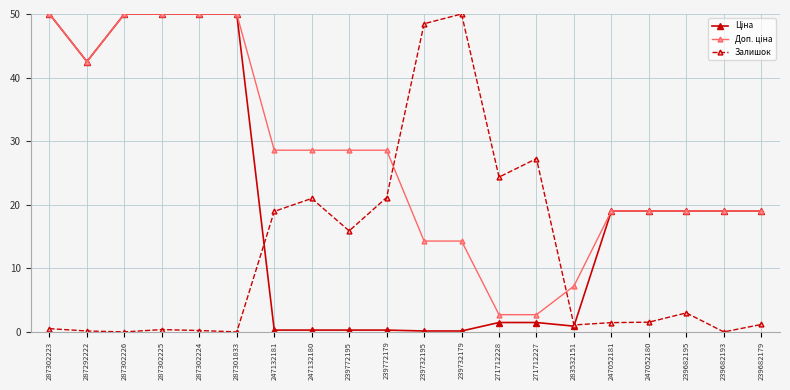

Does the chart have visible grid lines?

Yes